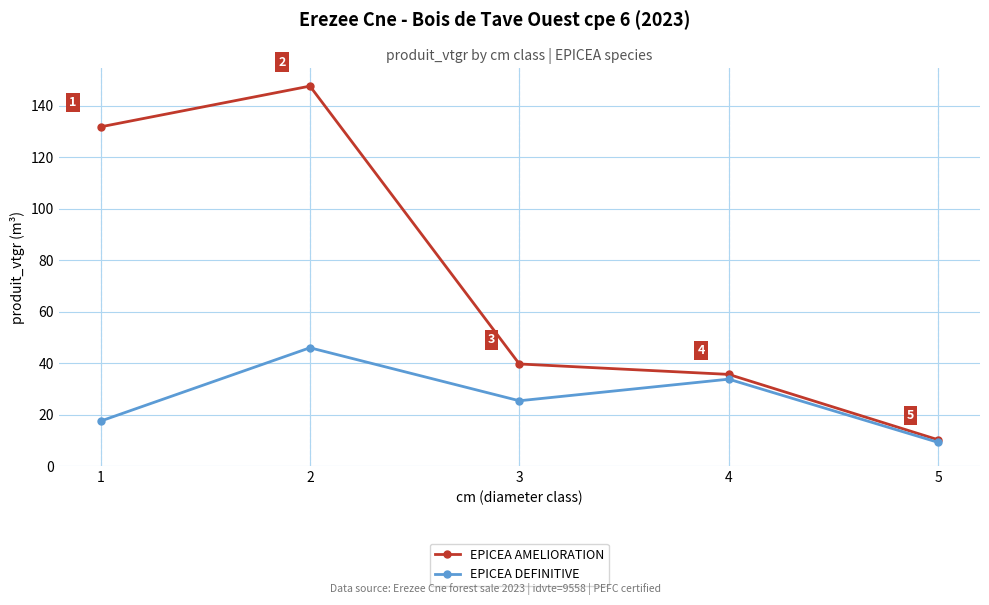

At which category does the chart reach its peak across all series?

2